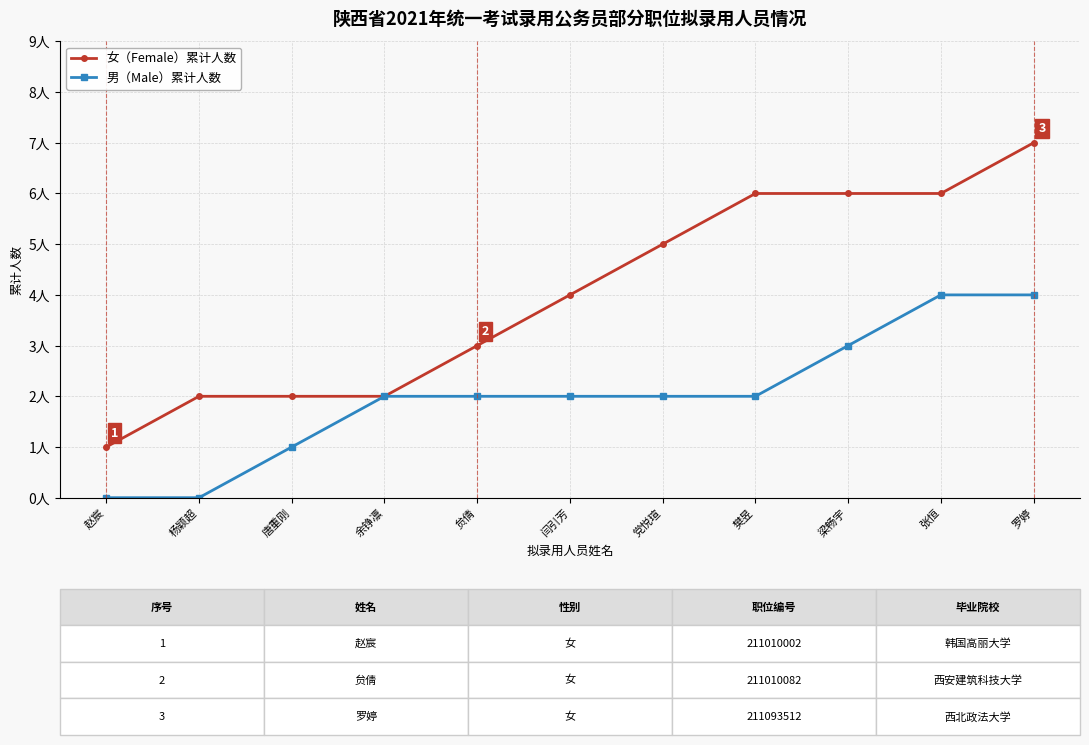

What are all the series names shown in the legend?

女（Female）累计人数, 男（Male）累计人数